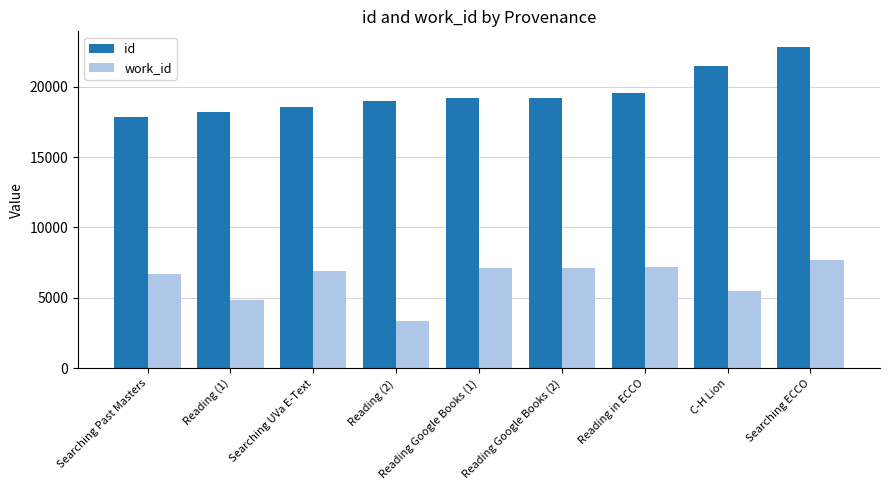

Which series changed the most between Searching Past Masters and Reading in ECCO?

id